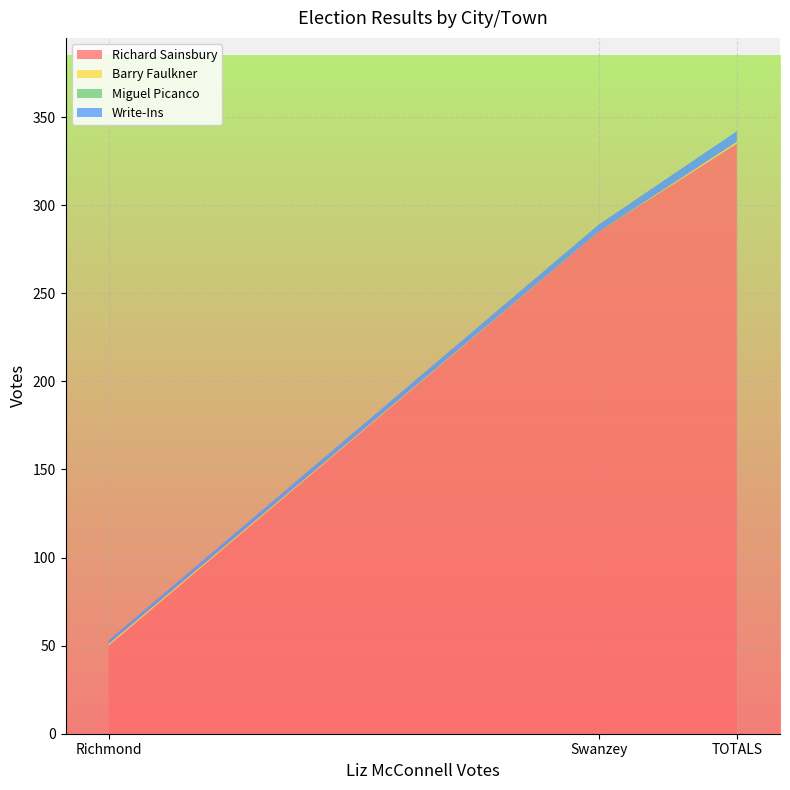

Reading right to left, extract all data points from this chart.

Richard Sainsbury: 335	285	50
Barry Faulkner: 1	0	1
Miguel Picanco: 0	0	0
Write-Ins: 6	4	2